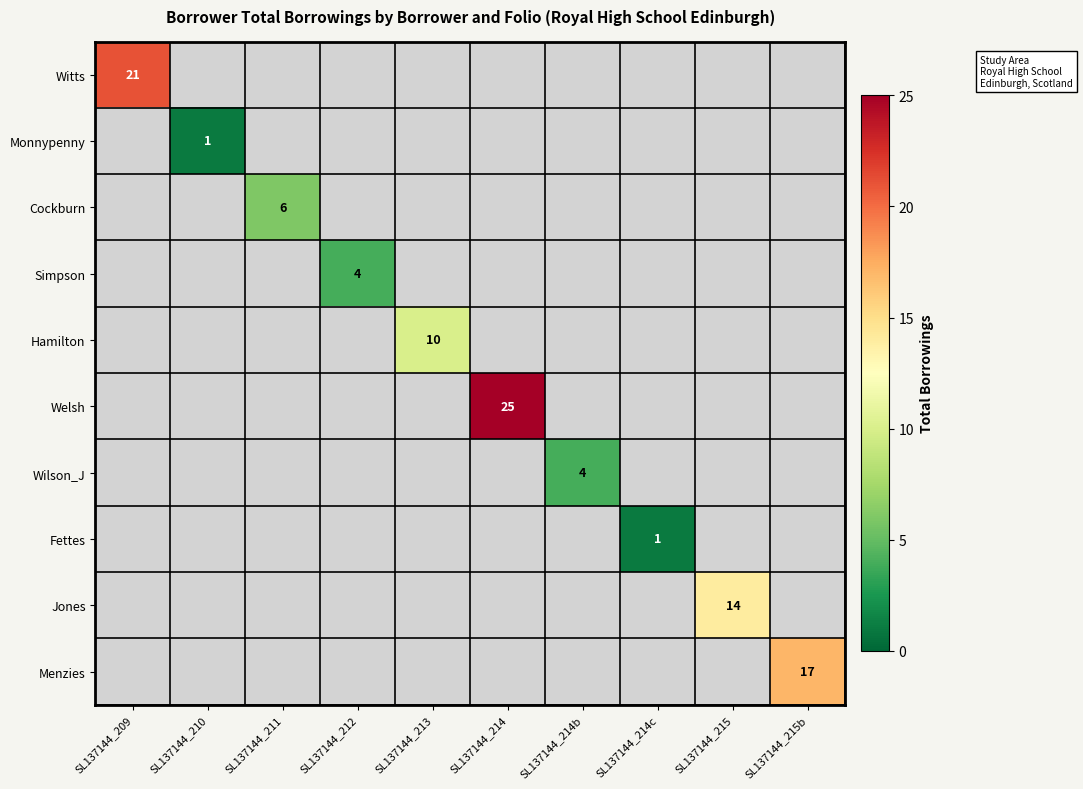

True or false: Cockburn has a value of 10 at SL137144_211.

False